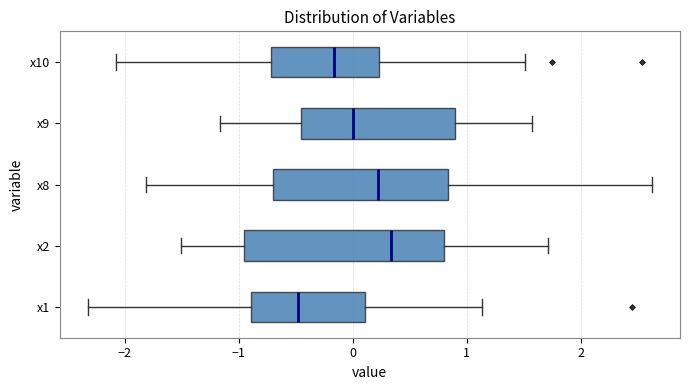

Reading bottom to top, transcribe this box plot: for each box, give where its median line is, the range the box spans, and where its two whiskers end, as read against the x-axis. The values are not printed on the chart, so give them approximately, as read against the axis.

x1: median -0.5, box -0.9 to 0.1, whiskers -2.3 to 1.1
x2: median 0.3, box -1.0 to 0.8, whiskers -1.5 to 1.7
x8: median 0.2, box -0.7 to 0.8, whiskers -1.8 to 2.6
x9: median 0.0, box -0.5 to 0.9, whiskers -1.2 to 1.6
x10: median -0.2, box -0.7 to 0.2, whiskers -2.1 to 1.5